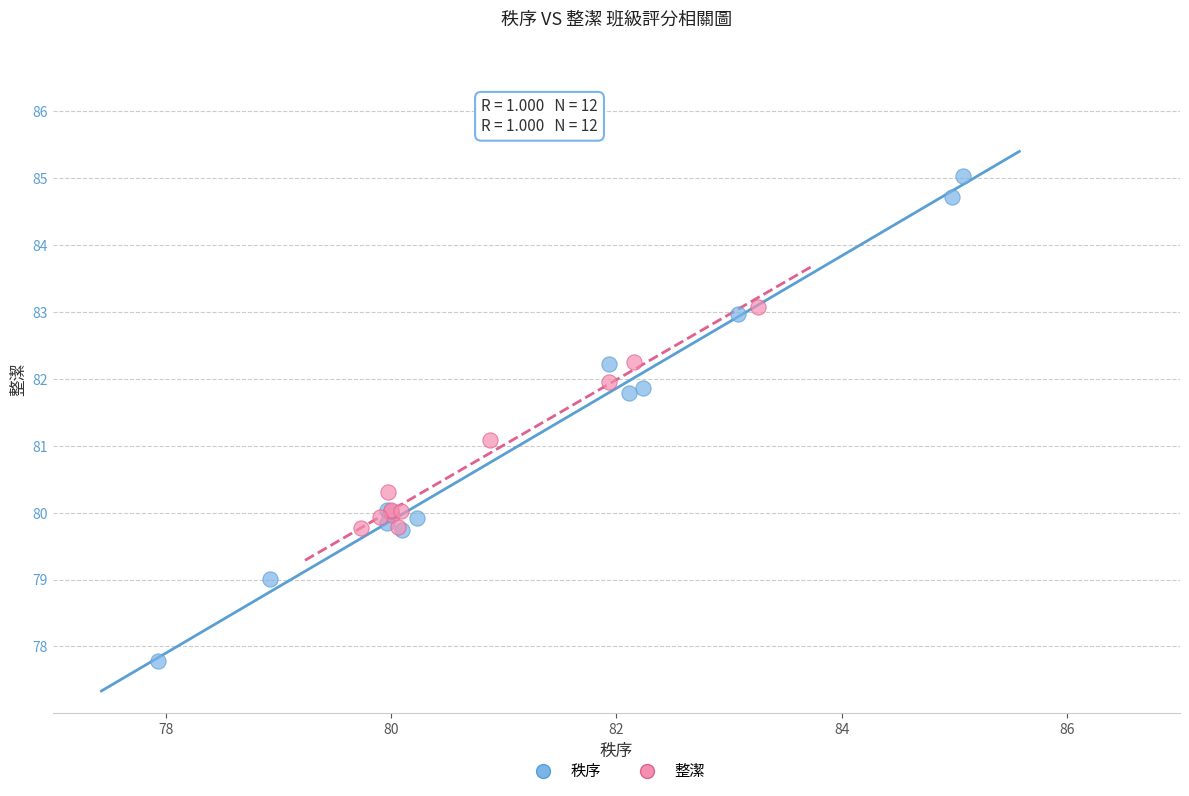

Which series reaches the minimum Y coordinate?

秩序